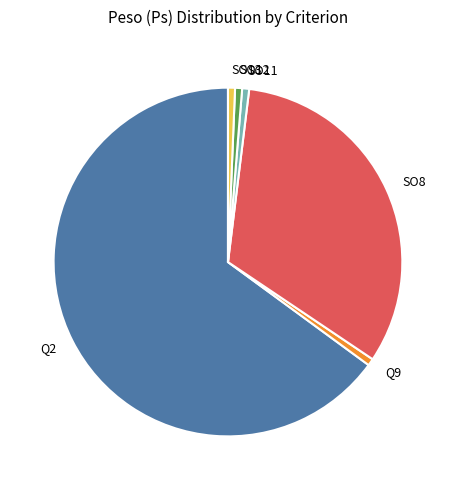

Does Q2 represent more than half of the total?

Yes